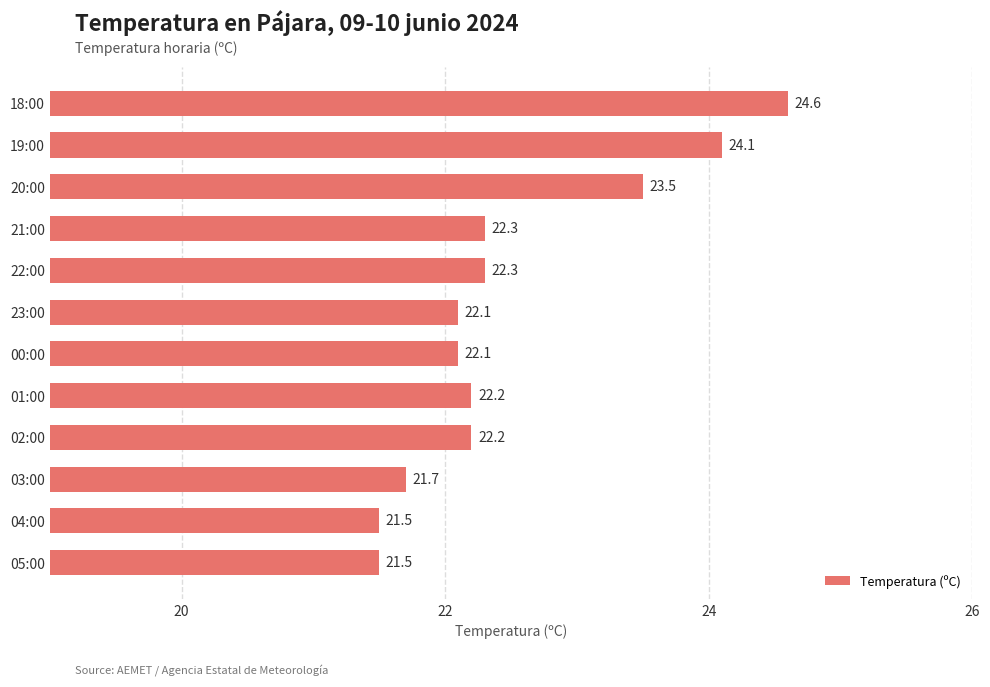

Approximately how many times larger is the value at 01:00 compared to 18:00?

0.9